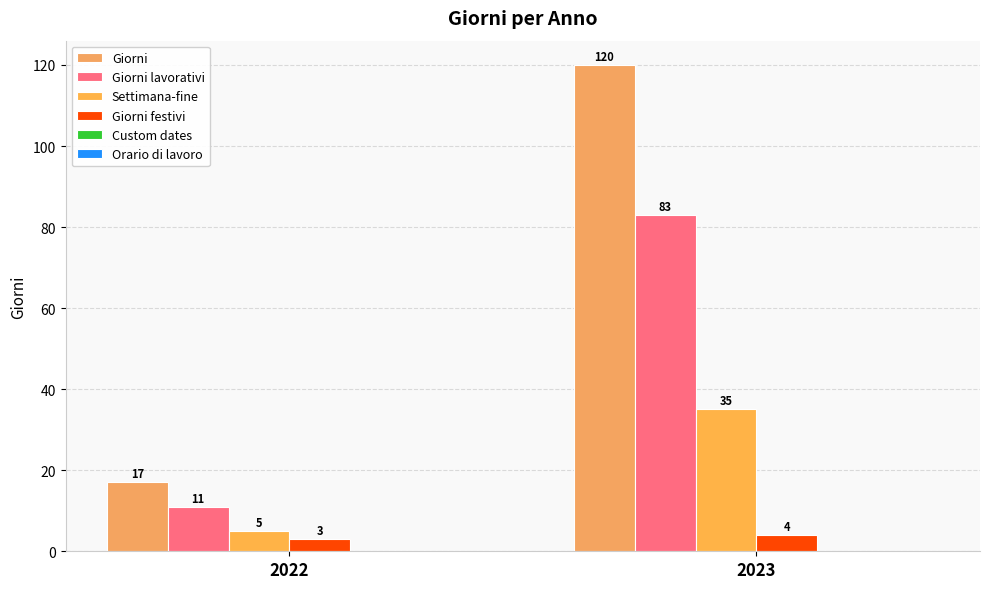

At which label does Giorni reach its peak?

2023